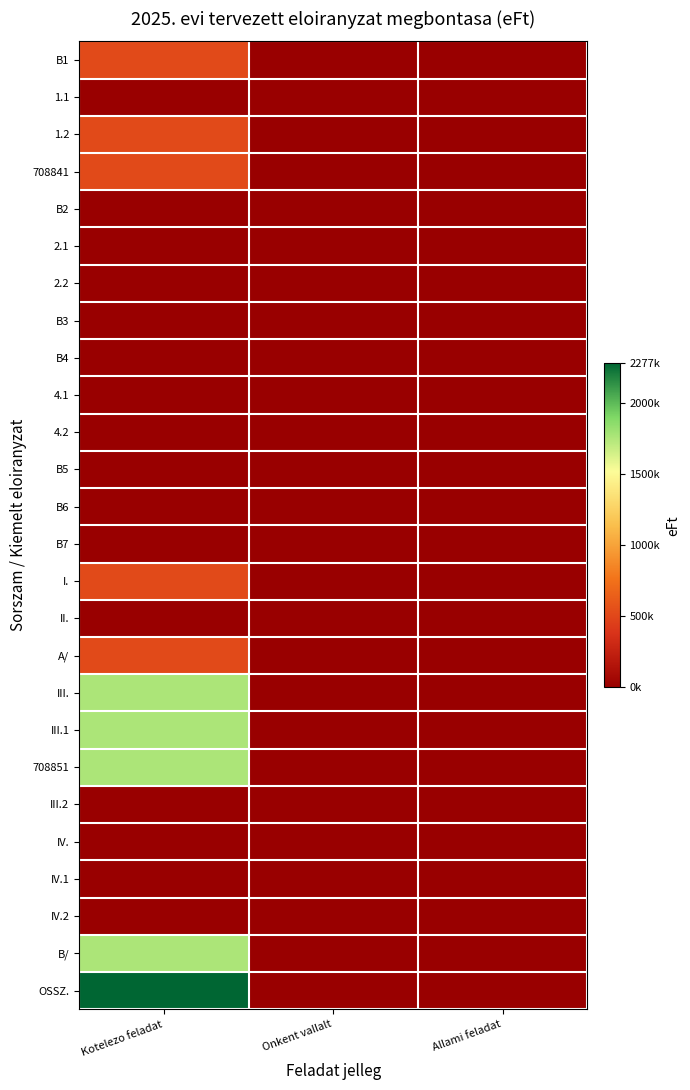

Which series has the largest range (max minus min)?

OSSZ.